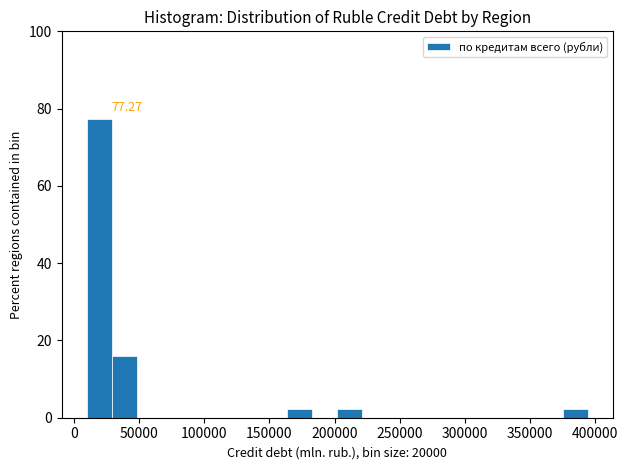

Around what value on the x-axis is the tallest bar? Give the approximate position of its centre, as read against the axis.

20000